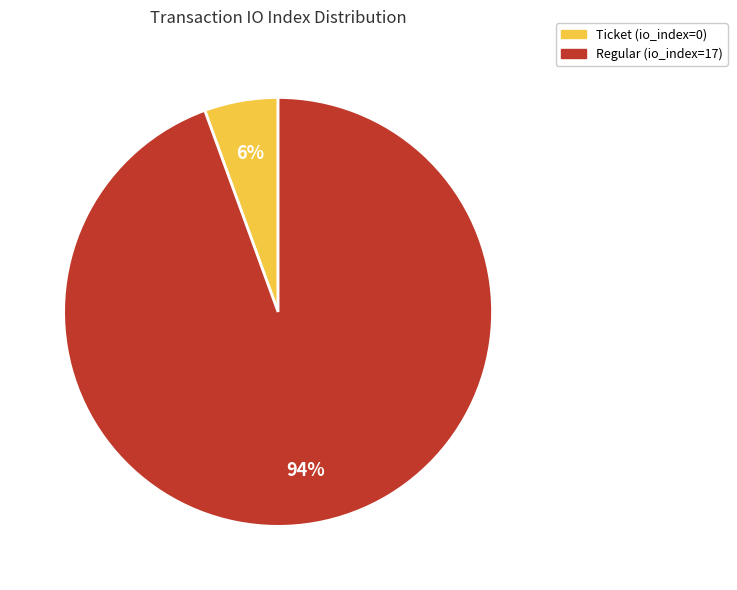

The Regular (io_index=17) slice represents 83% of the pie. True or false?

False